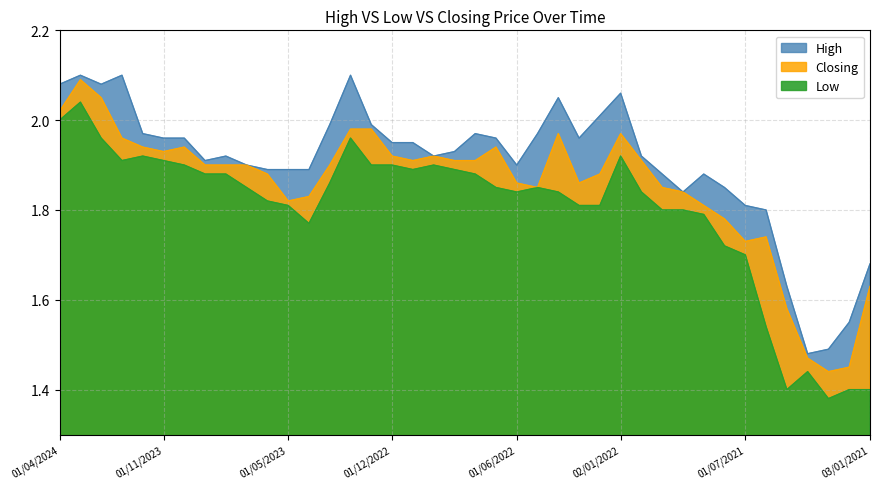

What is the difference between the highest and lowest values at 01/02/2021?

0.2